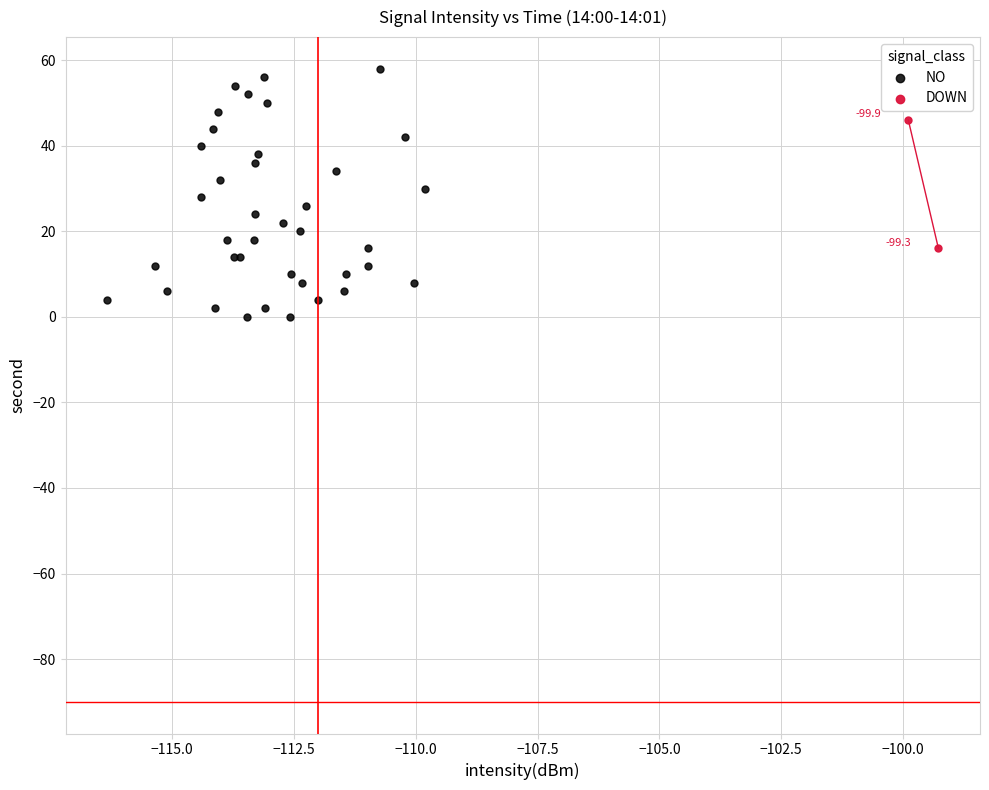

Which series reaches the maximum Y coordinate?

NO